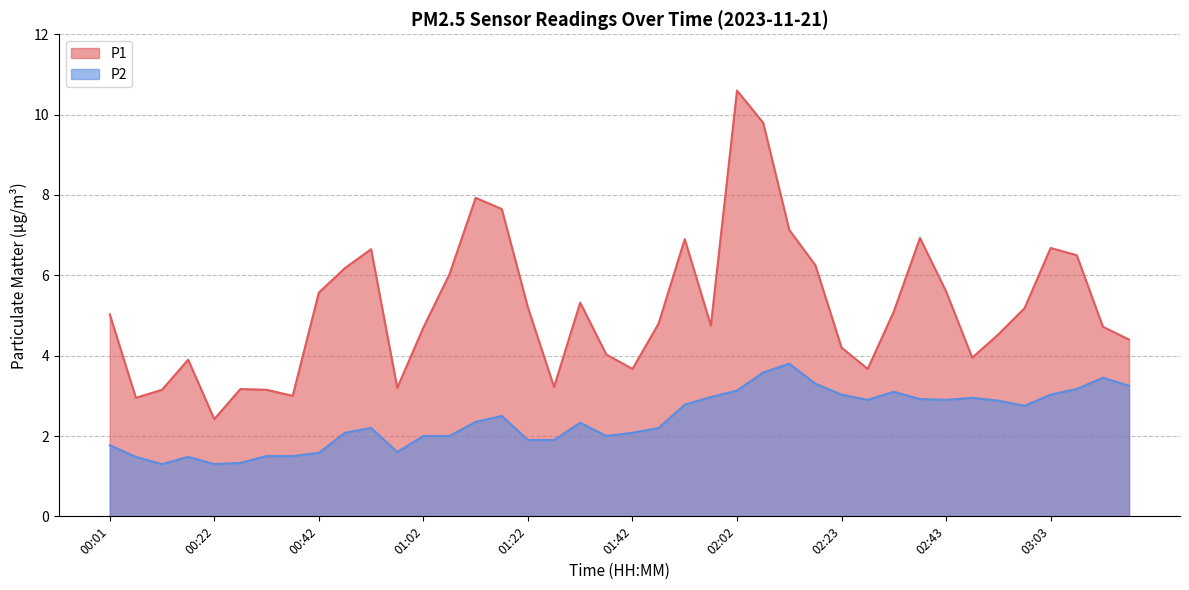

Reading left to right, transcribe all the data shown in this chart.

P1: 00:01=5.0	00:06=3.0	00:12=3.1	00:17=3.9	00:22=2.4	00:27=3.2	00:32=3.1	00:37=3.0	00:42=5.6	00:47=6.2	00:52=6.7	00:57=3.2	01:02=4.7	01:07=6.0	01:12=7.9	01:17=7.7	01:22=5.2	01:27=3.2	01:32=5.3	01:37=4.0	01:42=3.7	01:47=4.8	01:52=6.9	01:57=4.8	02:02=10.6	02:07=9.8	02:12=7.1	02:17=6.2	02:23=4.2	02:28=3.7	02:33=5.1	02:38=6.9	02:43=5.6	02:48=4.0	02:53=4.5	02:58=5.2	03:03=6.7	03:08=6.5	03:13=4.7	03:18=4.4
P2: 00:01=1.8	00:06=1.5	00:12=1.3	00:17=1.5	00:22=1.3	00:27=1.3	00:32=1.5	00:37=1.5	00:42=1.6	00:47=2.1	00:52=2.2	00:57=1.6	01:02=2.0	01:07=2.0	01:12=2.4	01:17=2.5	01:22=1.9	01:27=1.9	01:32=2.3	01:37=2.0	01:42=2.1	01:47=2.2	01:52=2.8	01:57=3.0	02:02=3.1	02:07=3.6	02:12=3.8	02:17=3.3	02:23=3.0	02:28=2.9	02:33=3.1	02:38=2.9	02:43=2.9	02:48=3.0	02:53=2.9	02:58=2.8	03:03=3.0	03:08=3.2	03:13=3.5	03:18=3.2